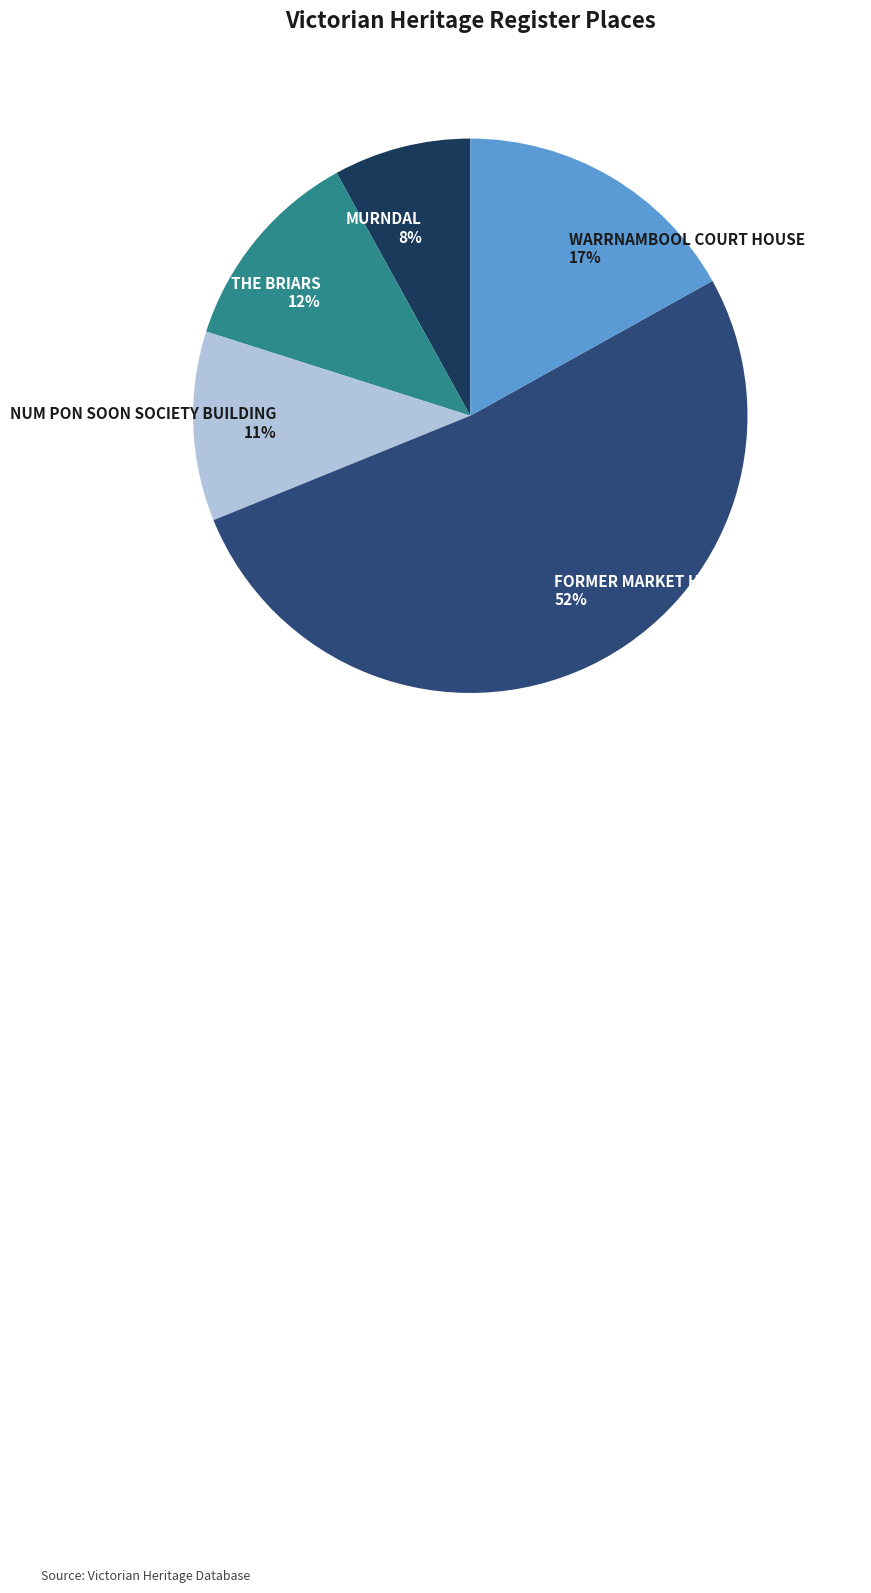

To the nearest percent, what is the average slice percentage?

20%